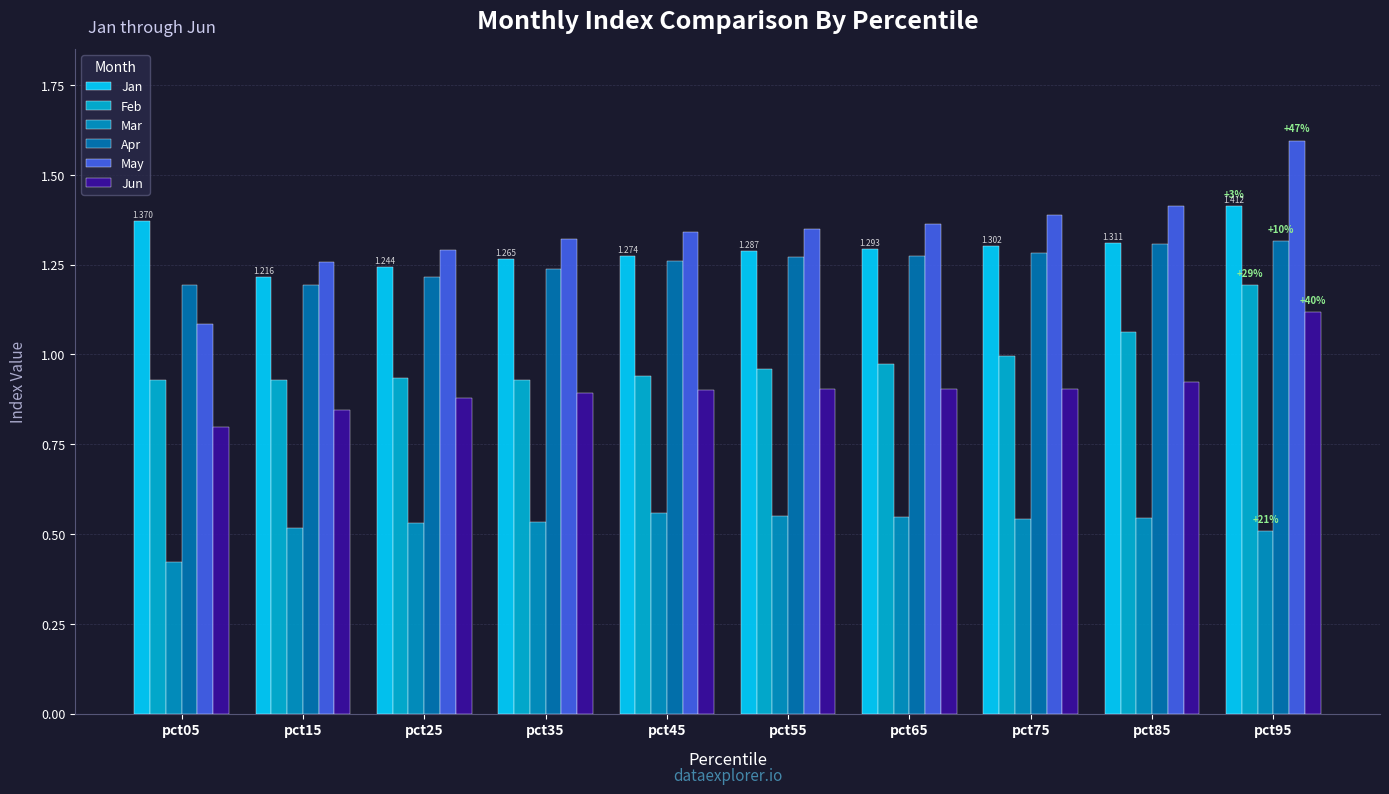

What value does the Apr series have at pct25?

1.2